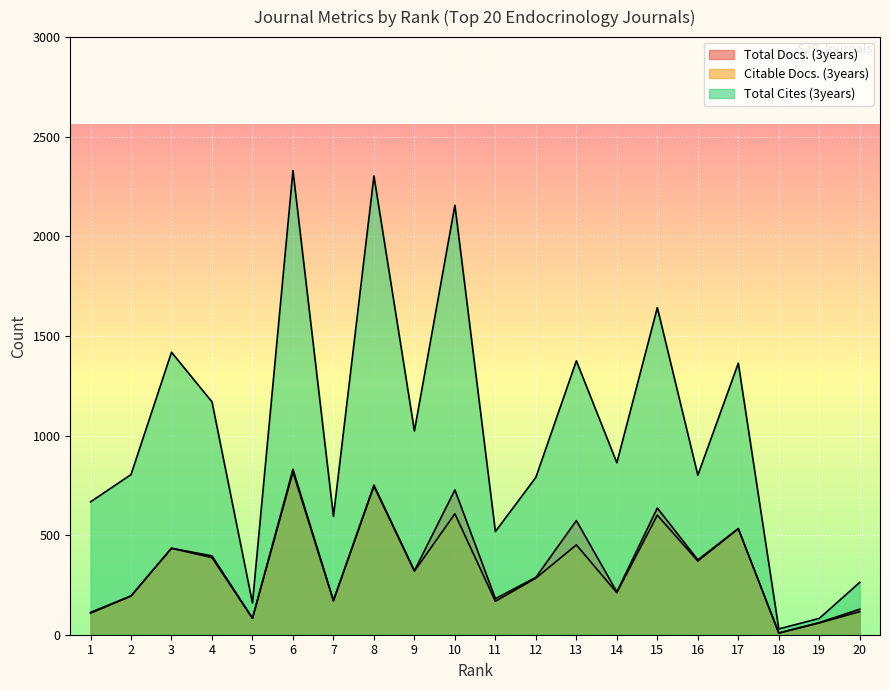

Reading right to left, what are all the values shown in this chart?

Total Docs. (3years): 128	61	9	533	376	636	215	573	288	181	727	321	751	172	830	83	396	434	195	112
Citable Docs. (3years): 116	59	8	532	370	600	211	451	284	168	607	319	745	170	817	82	387	434	194	108
Total Cites (3years): 263	82	29	1363	801	1642	863	1375	790	518	2156	1023	2303	594	2330	159	1169	1418	804	667